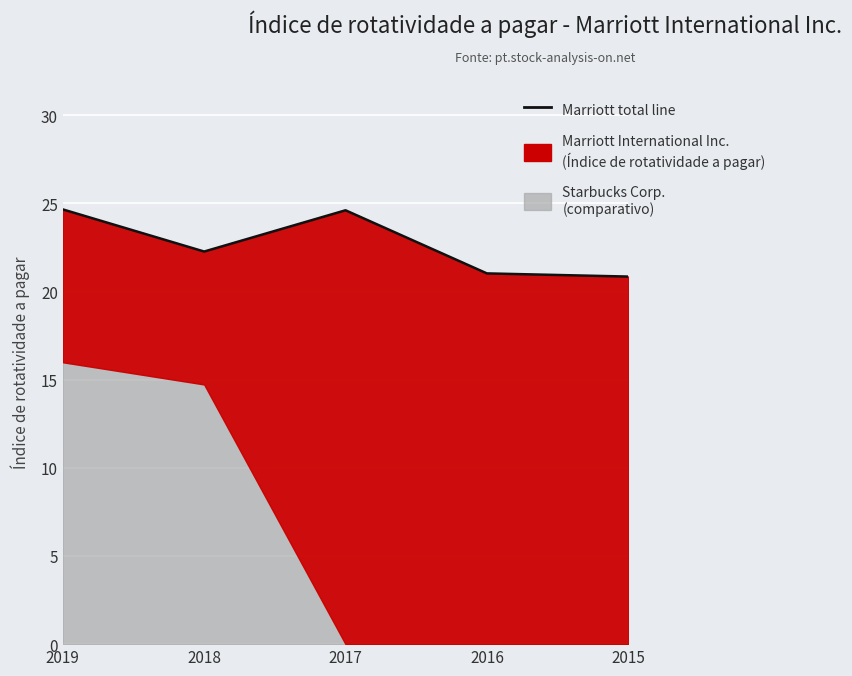

Reading left to right, list all the values displayed in this chart.

24.7	22.3	24.6	21.0	20.9